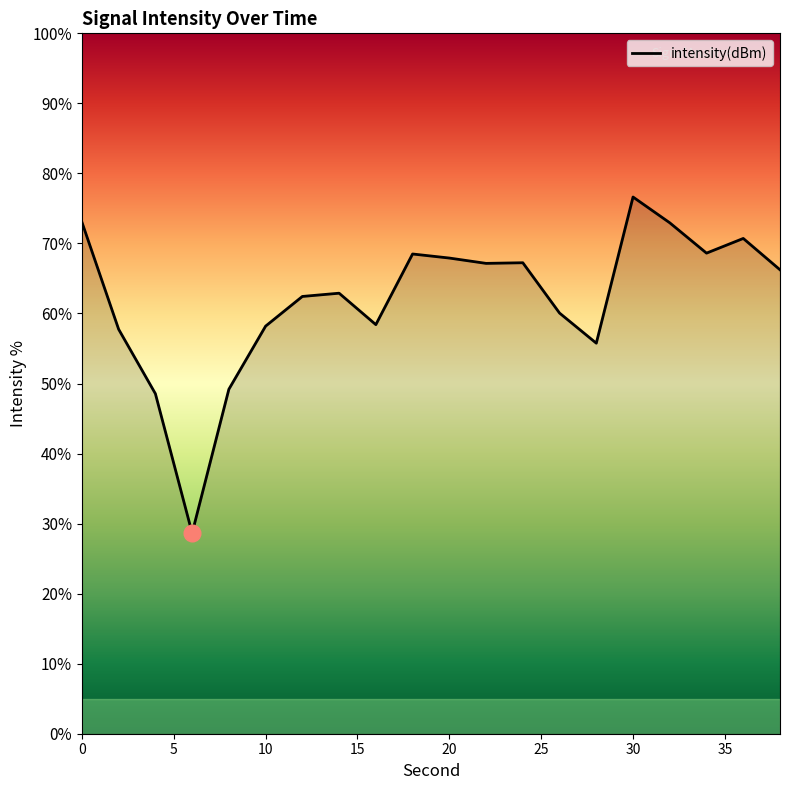

What is the greatest value displayed?

76.6